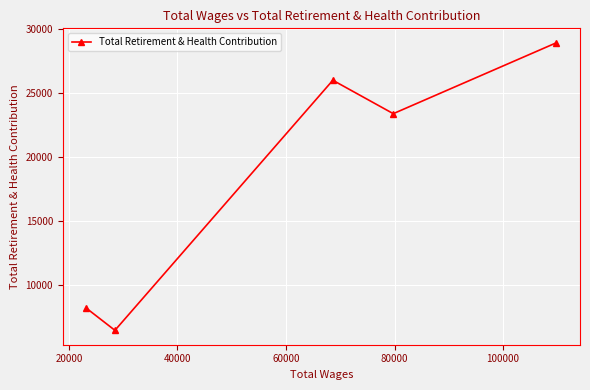

What is the smallest value displayed?

6477